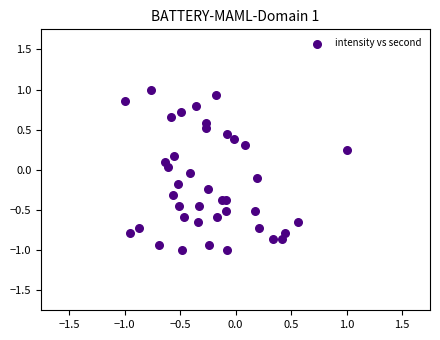

What is the range of Y values (max minus min)?

2.0